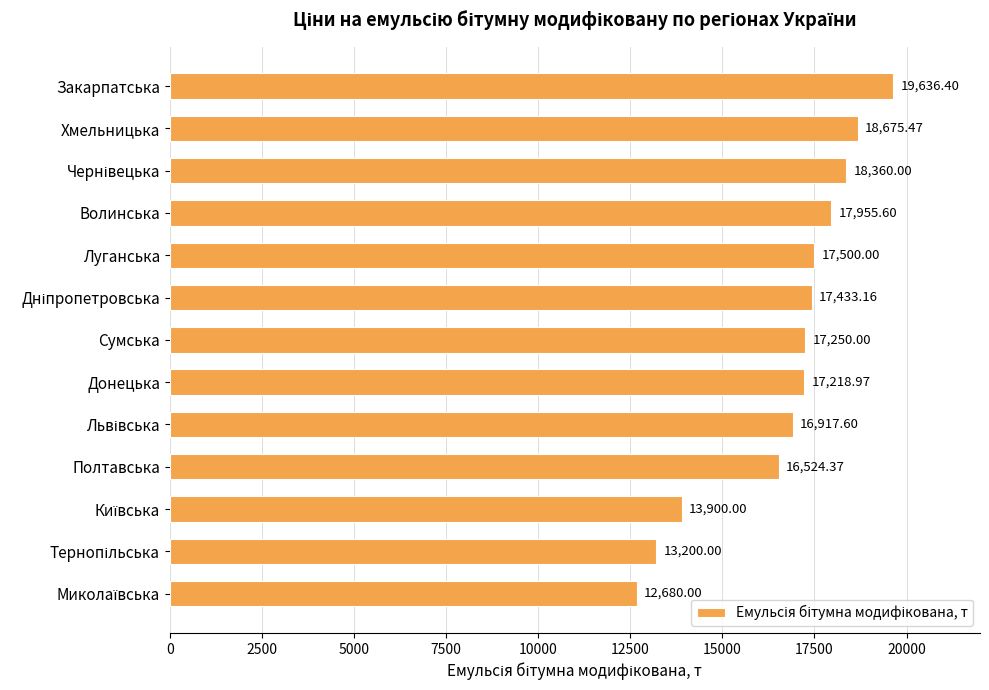

Count the number of data series in this chart.

1